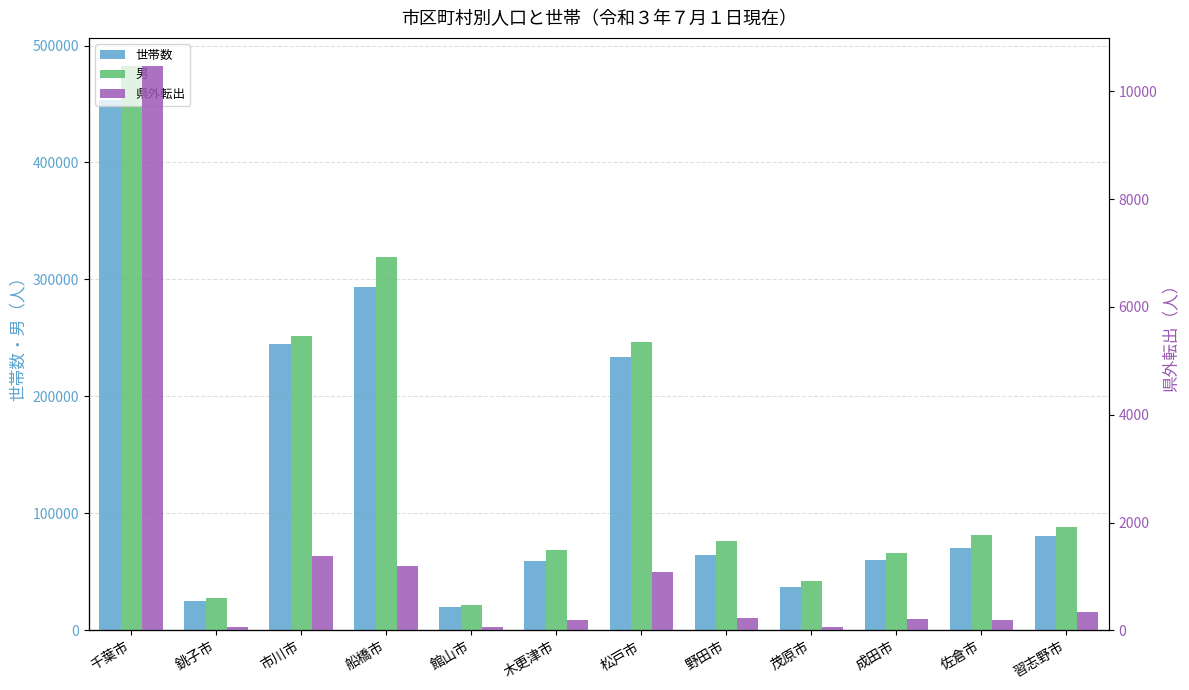

Is the value of 男 at 千葉市 greater than the value of 世帯数 at 銚子市?

Yes